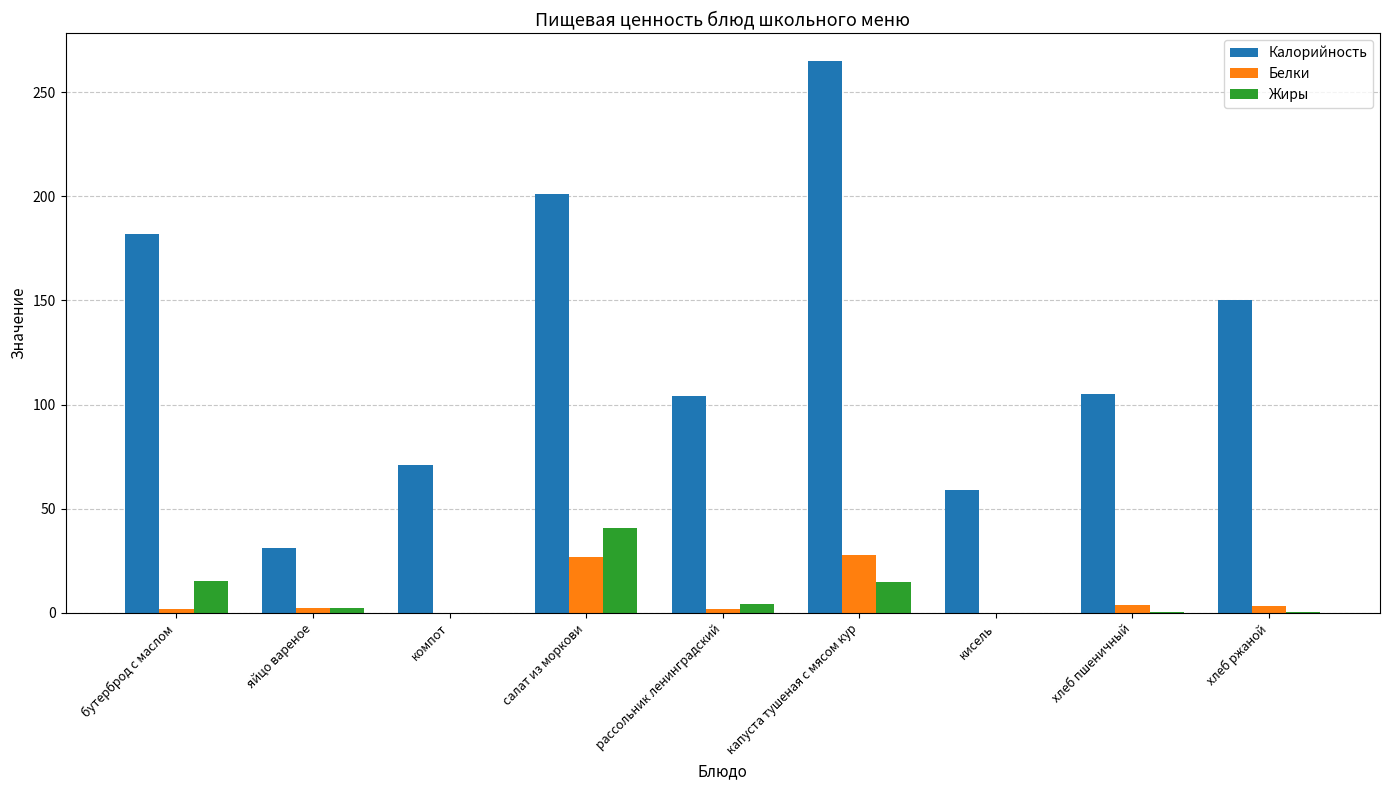

At which category is the sum across all series the highest?

капуста тушеная с мясом кур